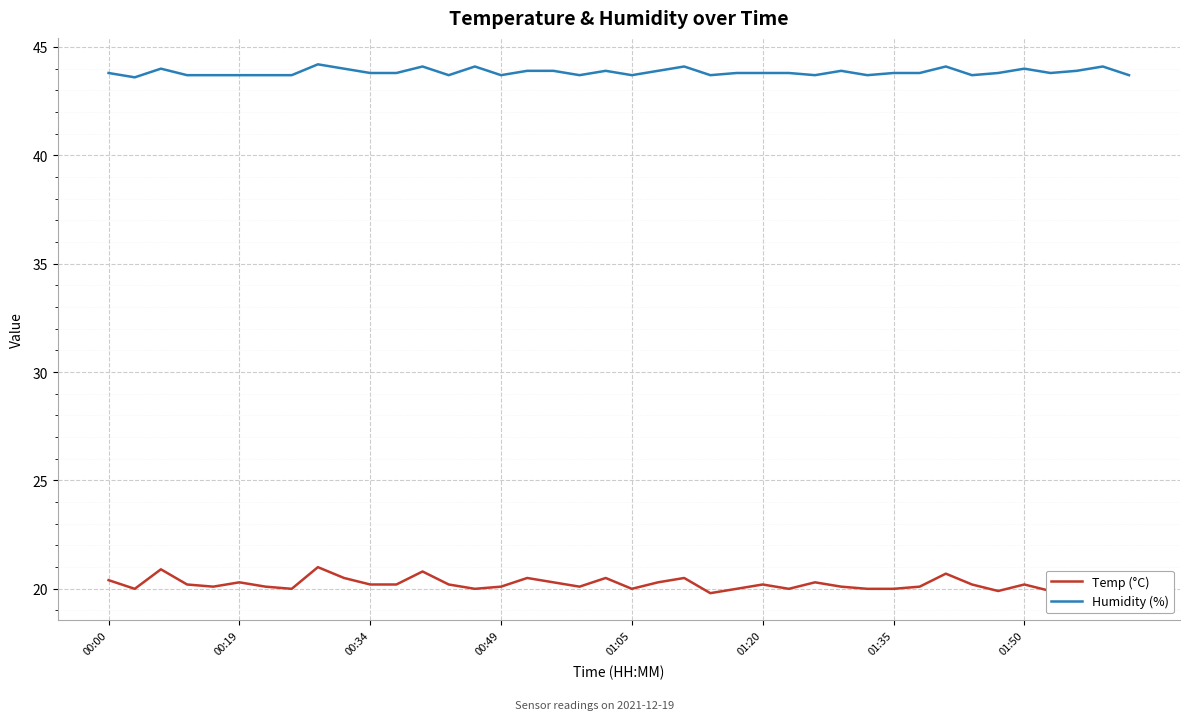

True or false: Temp (°C) and Humidity (%) intersect in this chart.

False